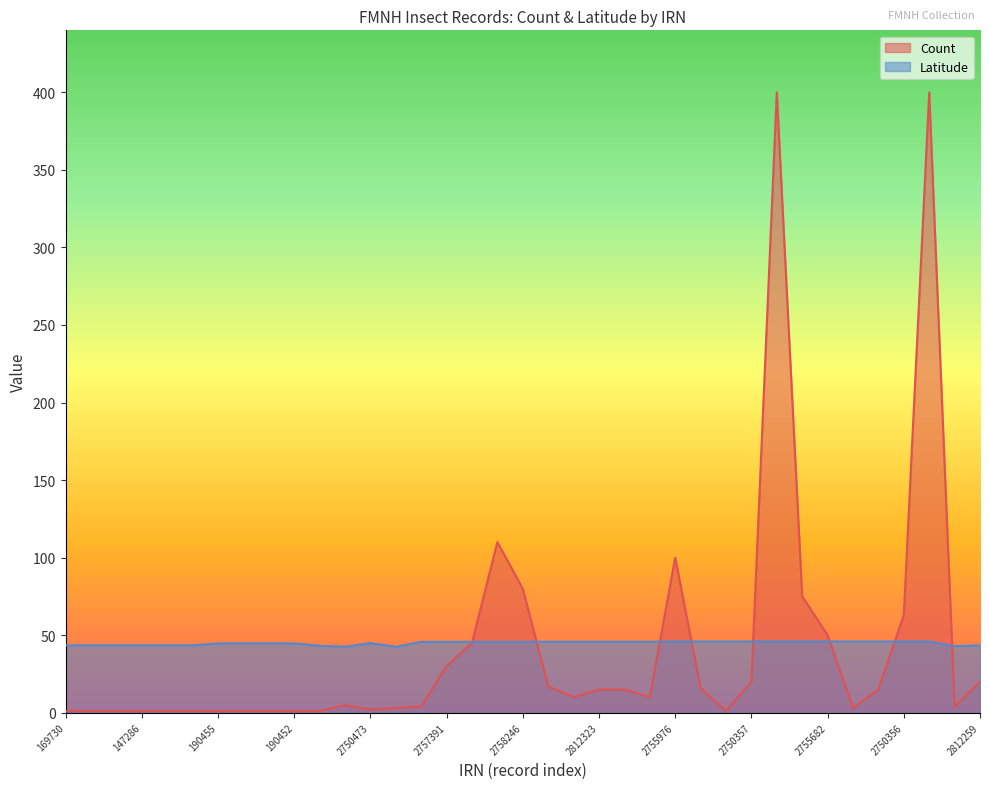

Which category has the highest value in the Latitude series?

2755976